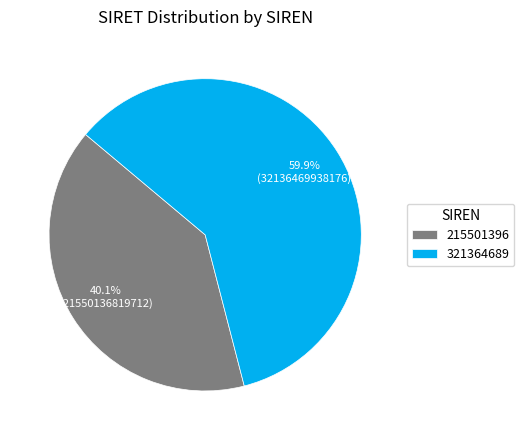

Between 215501396 and 321364689, which is larger?

321364689